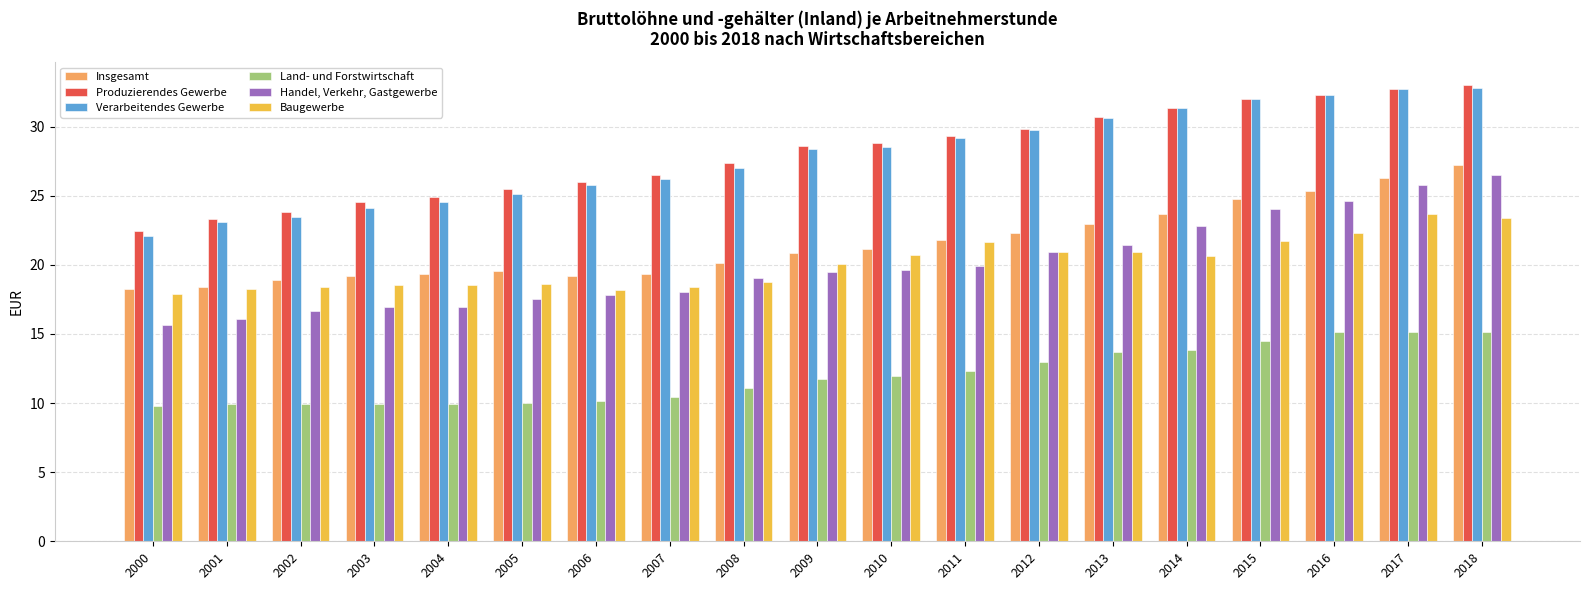

What is the minimum value for Baugewerbe?

17.9